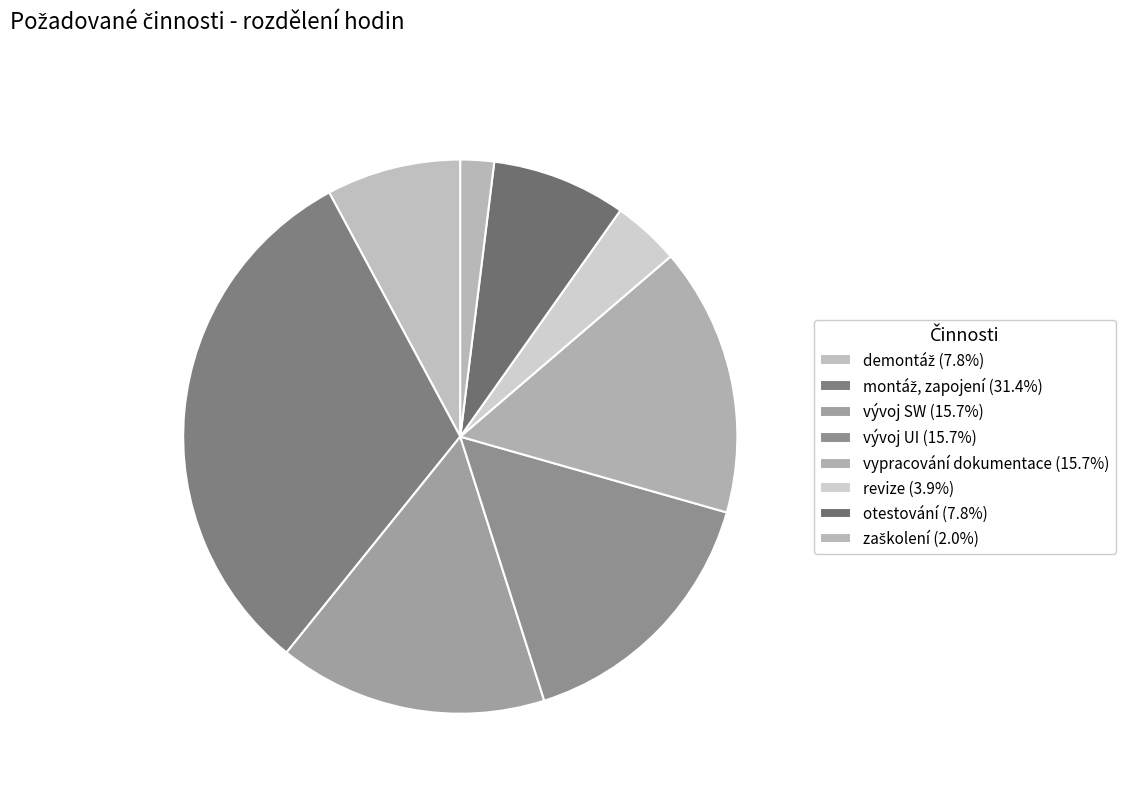

How many segments does this pie chart have?

8